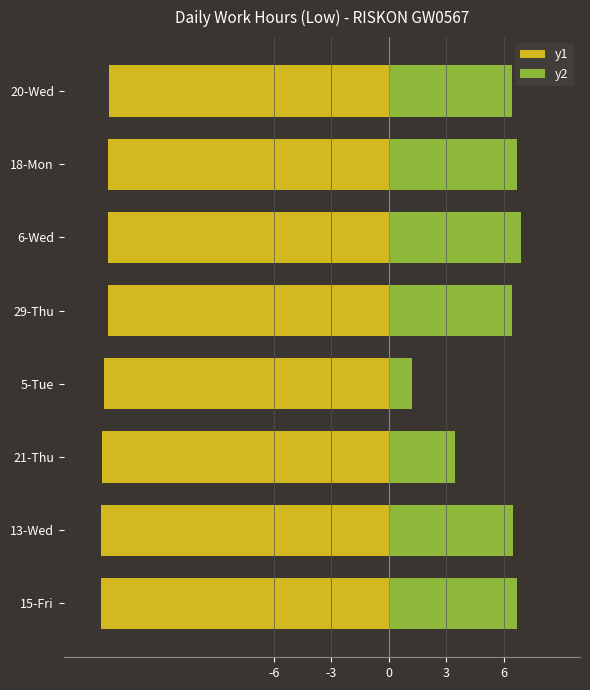

At 5-Tue, list the series in order from smallest to largest.

y1, y2